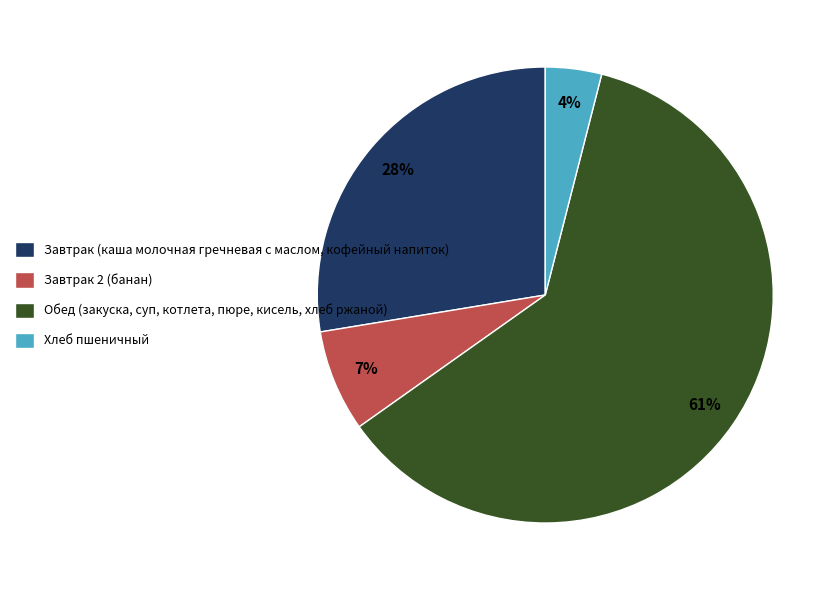

To the nearest percent, what is the average slice percentage?

25%